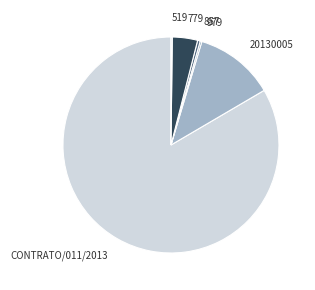

Is the sum of 20130005 and 857 greater than half?

No